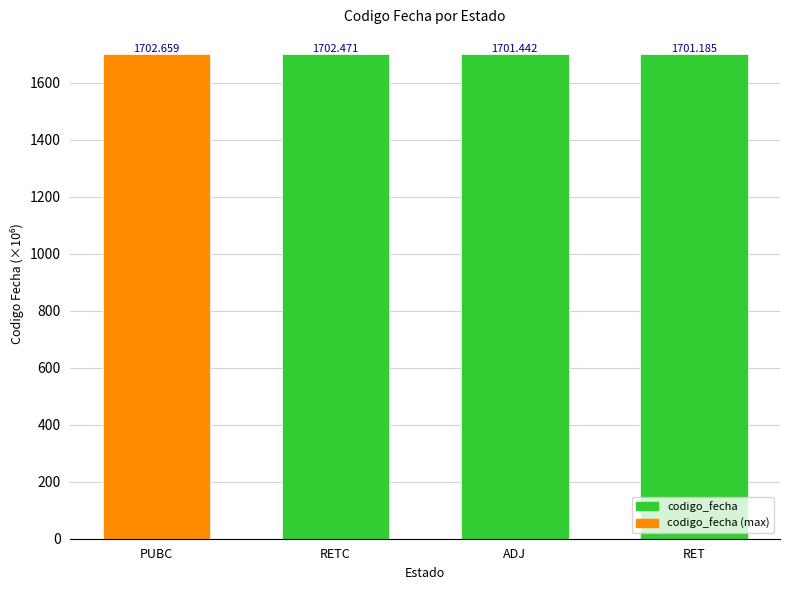

What is the value of the 4th bar from the left?

1701.2